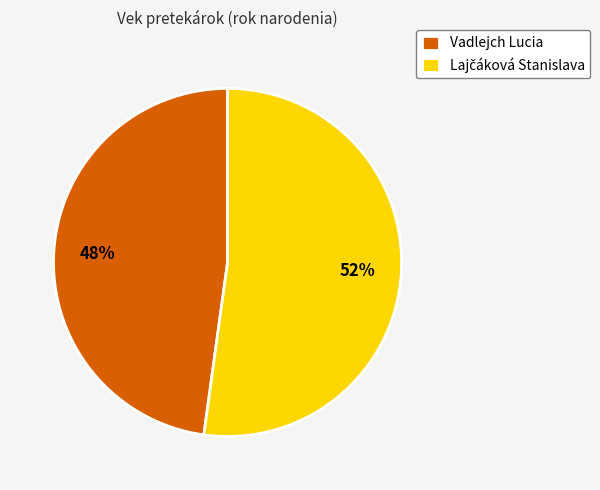

Is it true that Vadlejch Lucia is 48% of the pie?

True